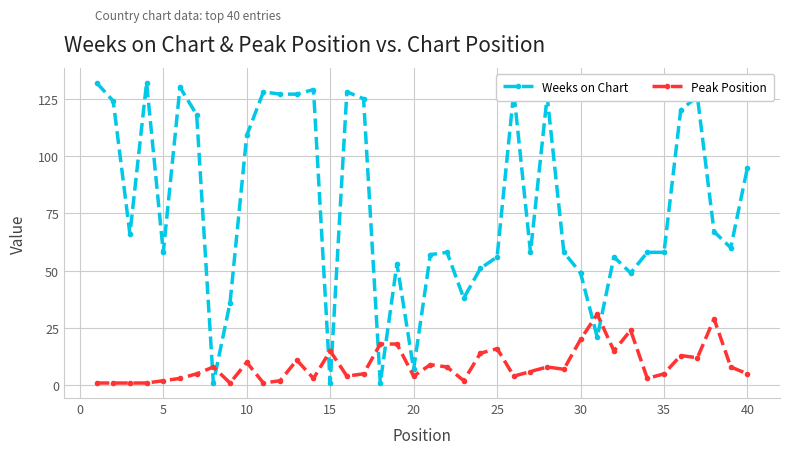

Does the chart display data point markers on the line(s)?

Yes